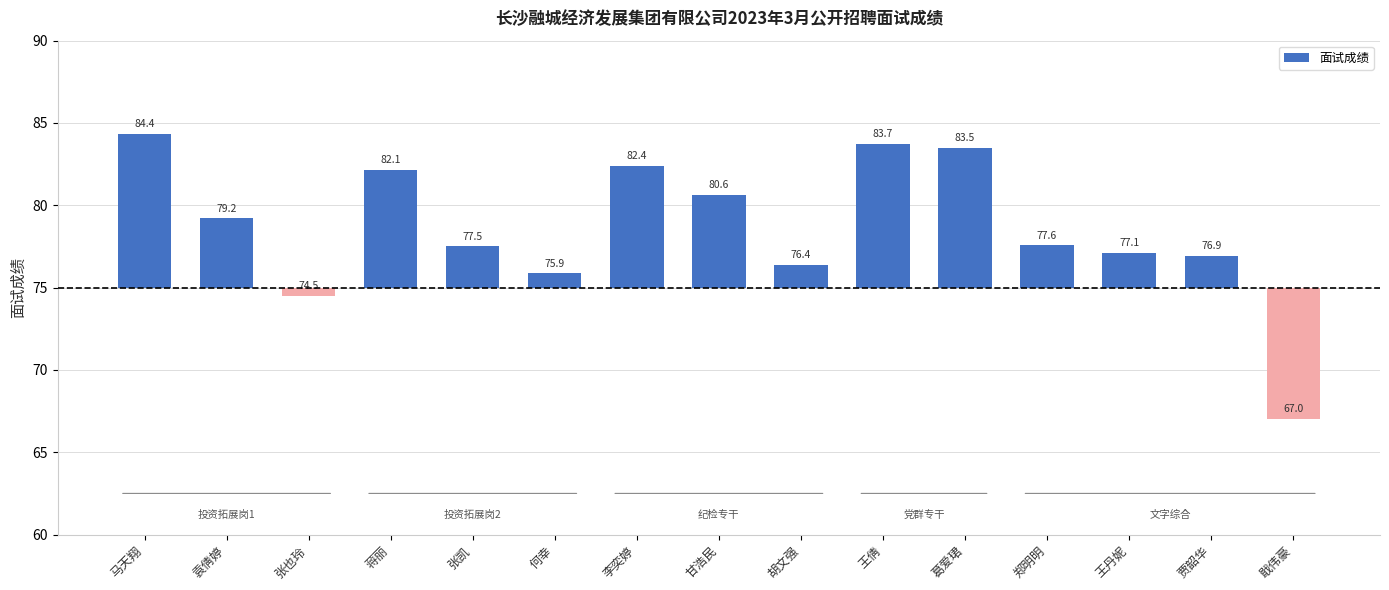

How many distinct data groups are displayed?

1